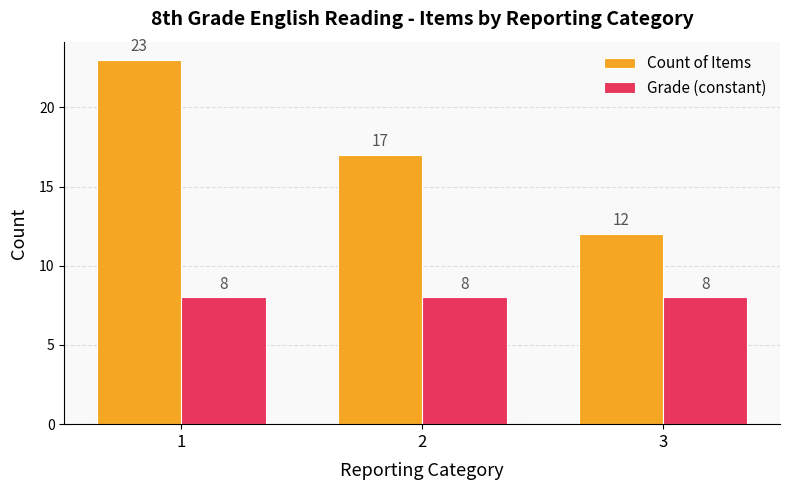

The value of Grade (constant) at 2 is 8. True or false?

True